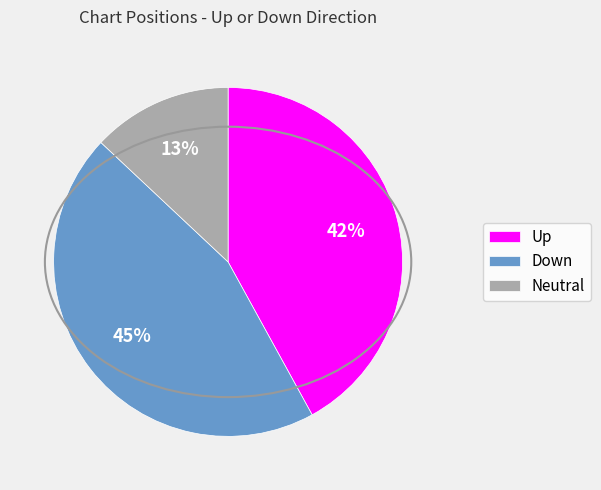

Rank the categories by value from highest to lowest.

Down, Up, Neutral